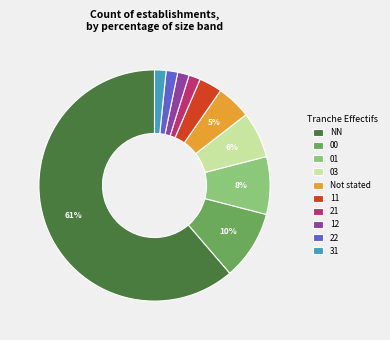

Is it true that 03 is 12% of the pie?

False